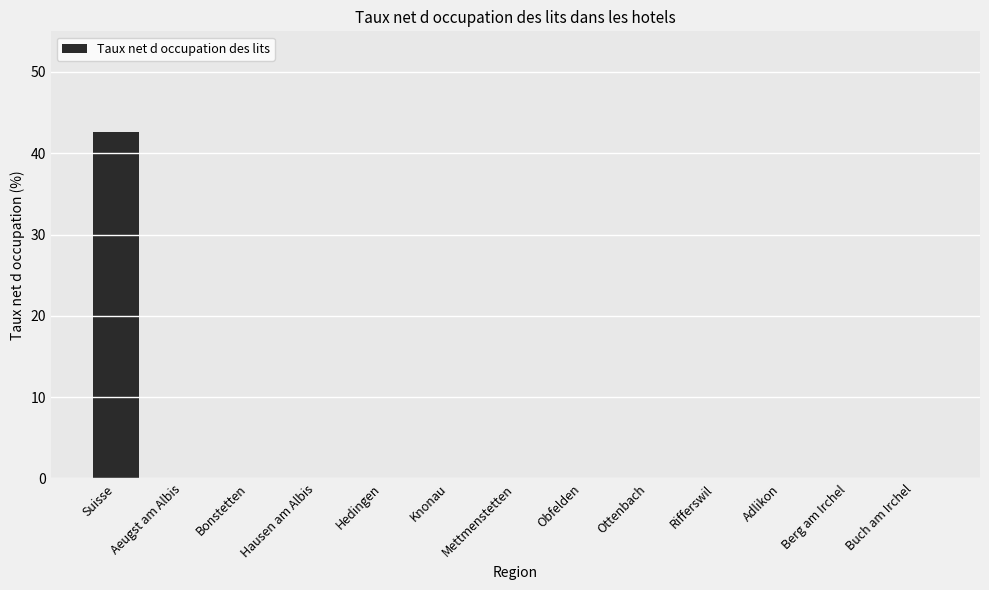

What is the greatest value displayed?

42.6